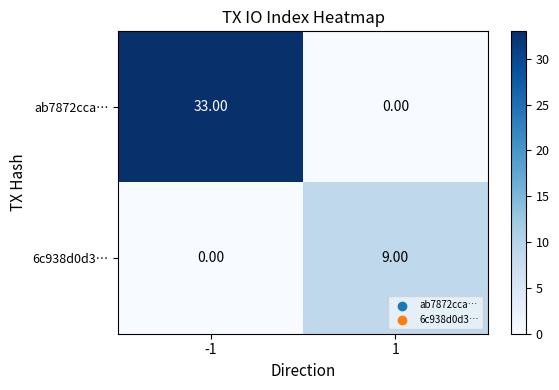

At how many categories does at least one series exceed 4?

2